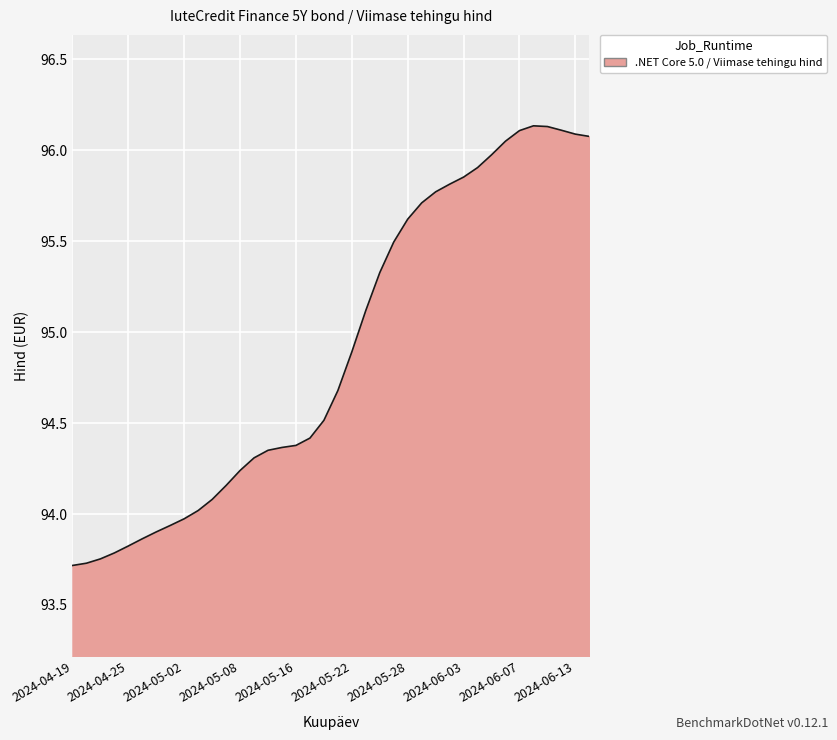

What is the smallest value displayed?

93.7